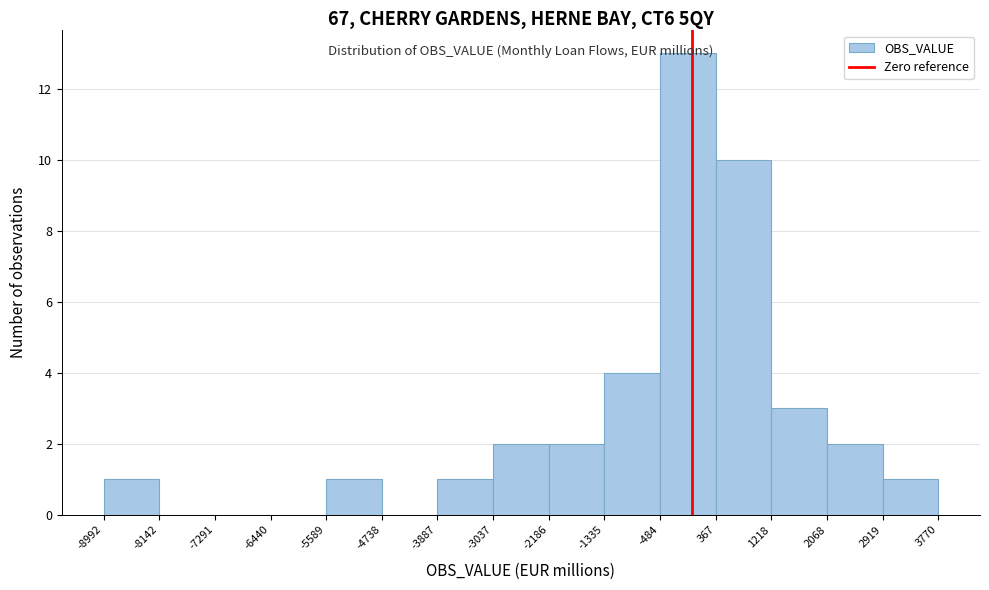

What is the height of the bar covering -5589 to -4738 on the x-axis? The values are not printed on the chart, so give them approximately, as read against the axis.

1